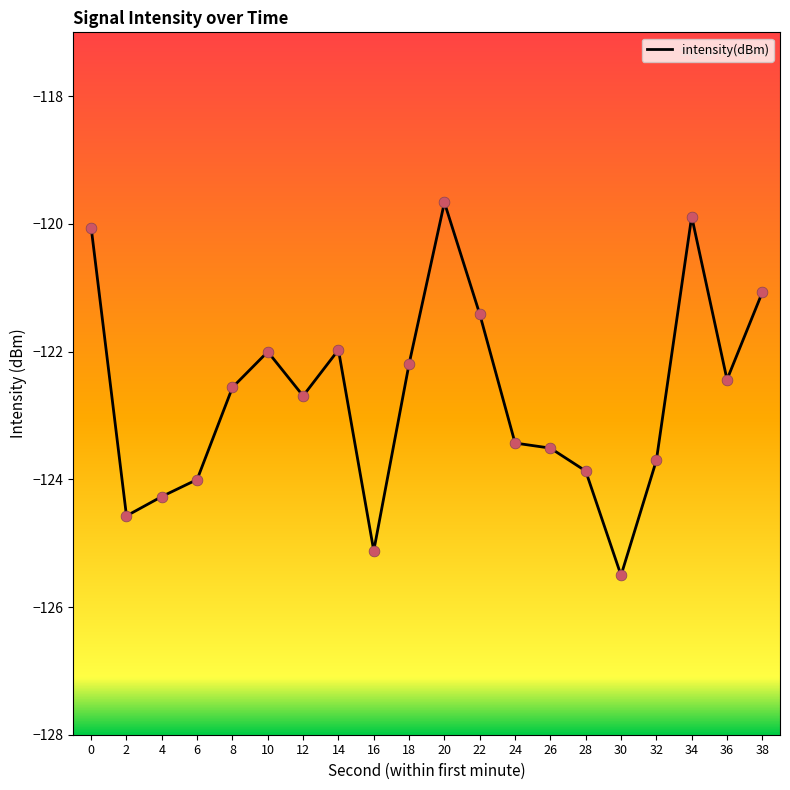

Which has a higher value, 32 or 22?

22